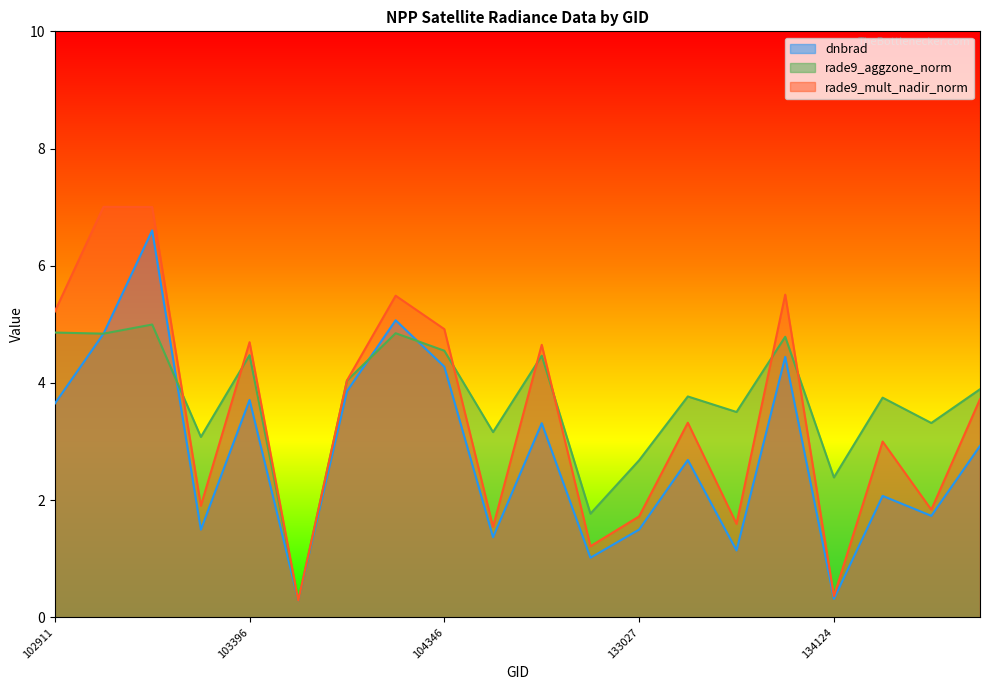

Reading left to right, extract all data points from this chart.

dnbrad: 102911=3.6	103160=4.8	103270=6.6	103278=1.5	103396=3.7	103515=0.3	103634=3.9	103752=5.1	104346=4.3	132296=1.4	132669=3.3	132847=1.0	133027=1.5	133209=2.7	133392=1.1	133404=4.4	134124=0.3	134138=2.1	134308=1.7	134322=2.9
rade9_aggzone_norm: 102911=4.9	103160=4.8	103270=5.0	103278=3.1	103396=4.5	103515=0.3	103634=4.0	103752=4.8	104346=4.5	132296=3.2	132669=4.5	132847=1.8	133027=2.7	133209=3.8	133392=3.5	133404=4.8	134124=2.4	134138=3.7	134308=3.3	134322=3.9
rade9_mult_nadir_norm: 102911=5.2	103160=7.0	103270=7.0	103278=1.9	103396=4.7	103515=0.3	103634=4.0	103752=5.5	104346=4.9	132296=1.5	132669=4.7	132847=1.2	133027=1.7	133209=3.3	133392=1.6	133404=5.5	134124=0.4	134138=3.0	134308=1.8	134322=3.7